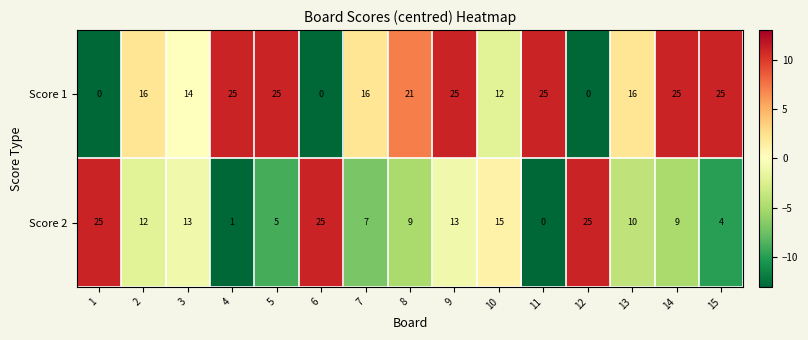

Between 4 and 14, which series saw the biggest shift?

Score 2